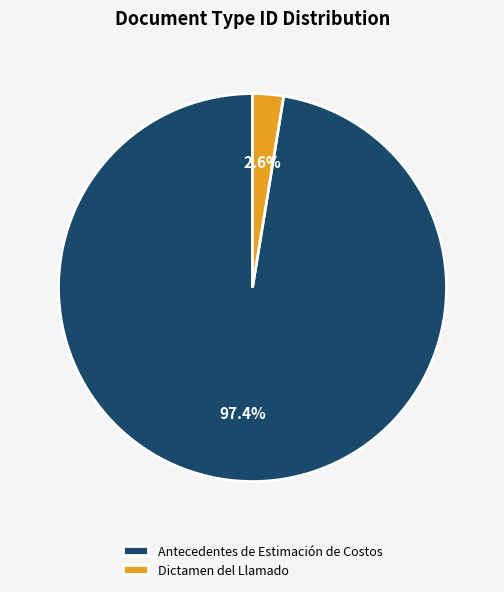

Rank the categories by value from lowest to highest.

Dictamen del Llamado, Antecedentes de Estimación de Costos